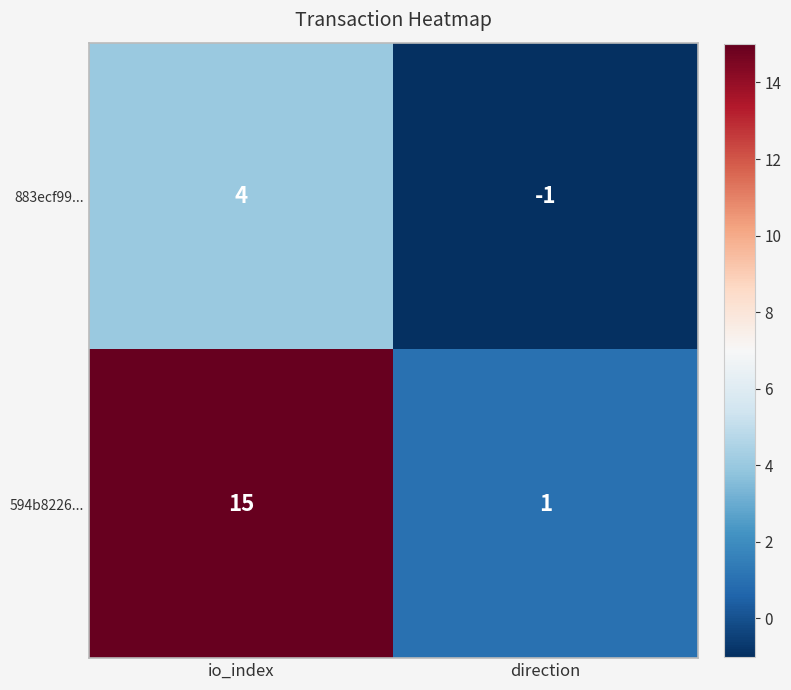

What is the difference between the maximum and minimum values in the 594b8226... series?

14